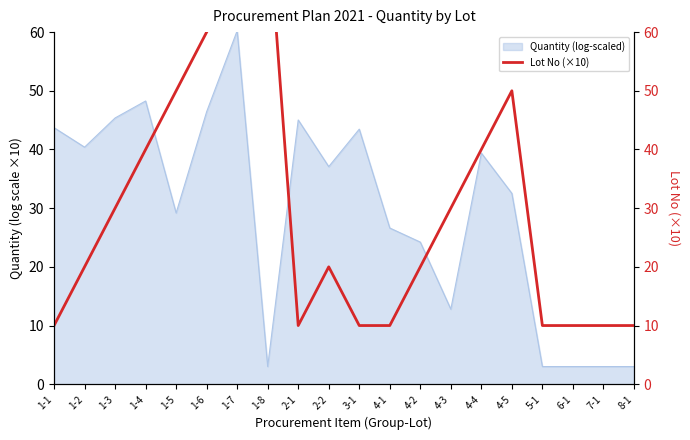

What is the minimum value for Quantity (log-scaled)?

3.0